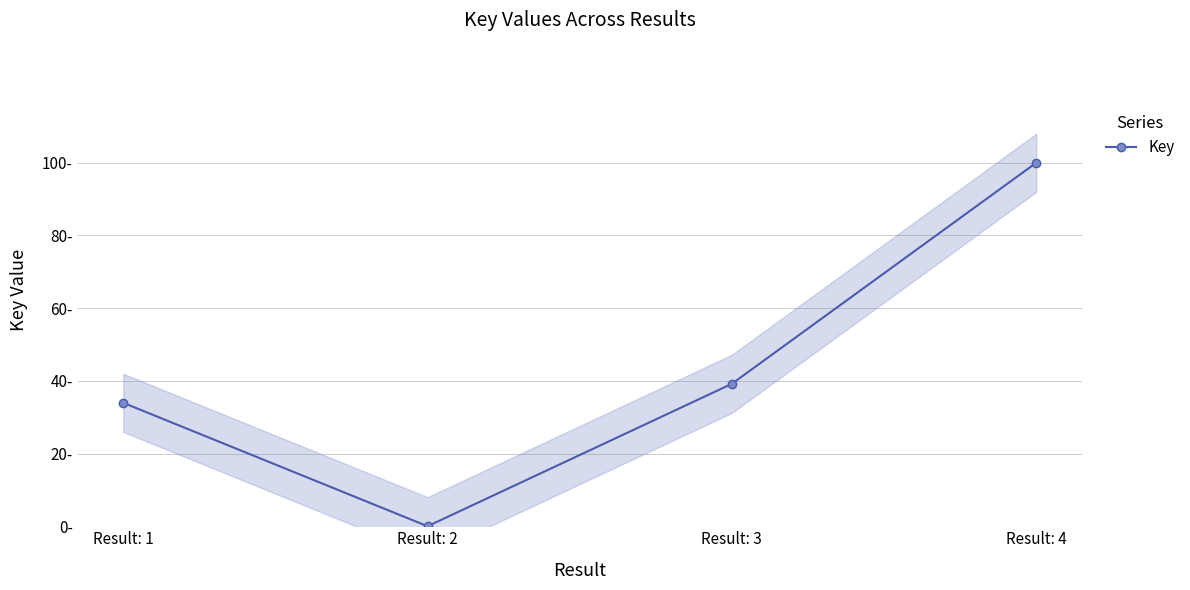

List the labels in order of value, largest first.

Result: 4, Result: 3, Result: 1, Result: 2